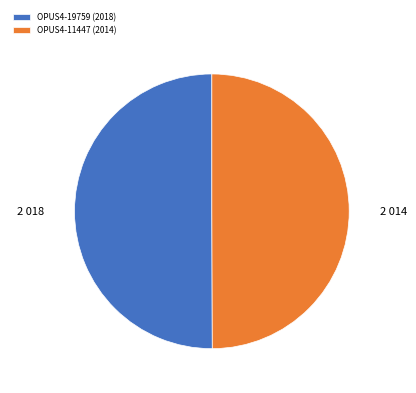

Is the sum of OPUS4-19759 (2018) and OPUS4-11447 (2014) greater than half?

Yes